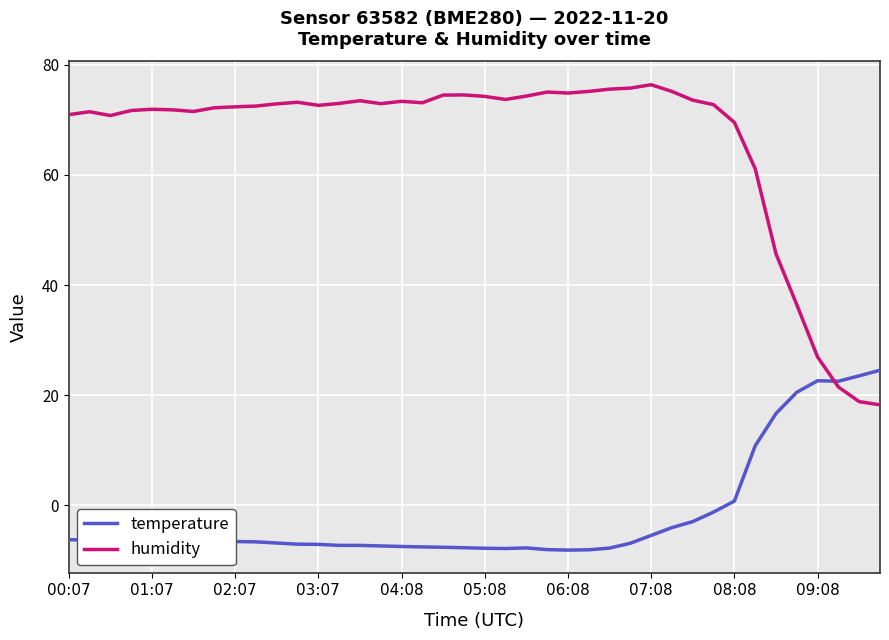

Rank the series by their average value, from lowest to highest.

temperature, humidity